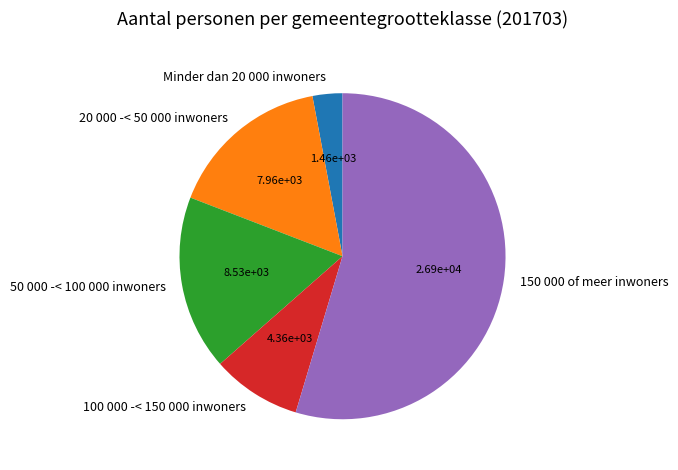

The 150 000 of meer inwoners slice represents 66% of the pie. True or false?

False